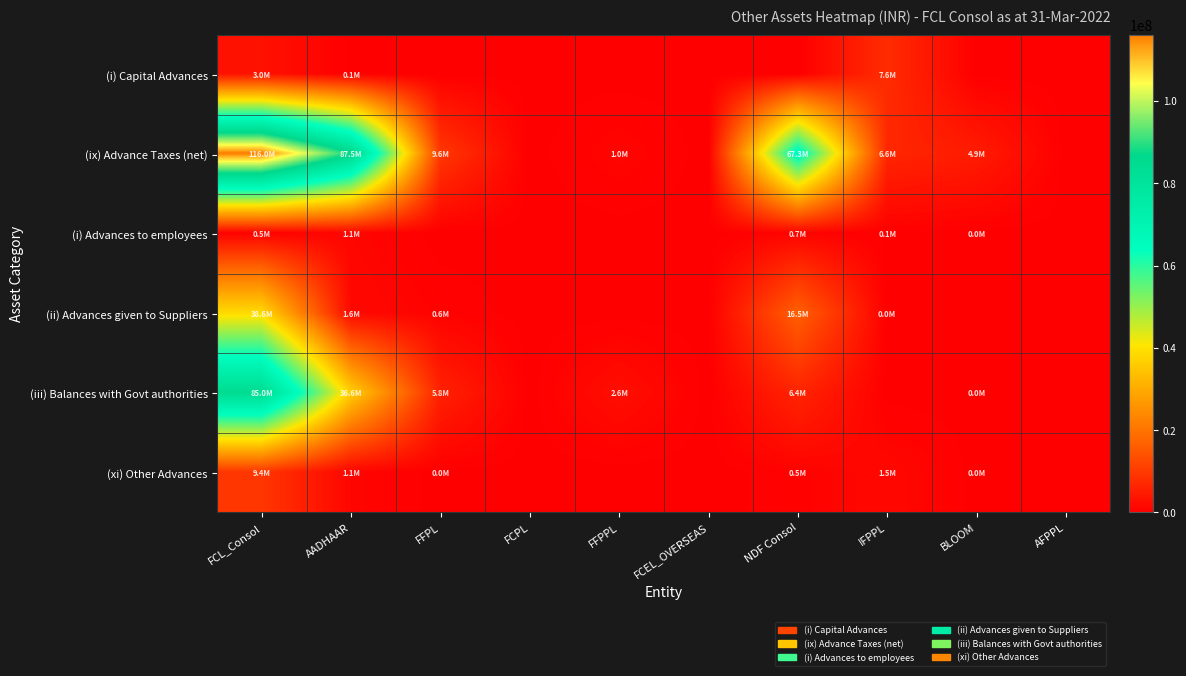

Reading left to right, transcribe all the data shown in this chart.

(i) Capital Advances: FCL_Consol=3040433.4	AADHAAR=69300.0	FFPL=0.0	FCPL=0.0	FFPPL=0.0	FCEL_OVERSEAS=0.0	NDF Consol=0.0	IFPPL=7617500.0	BLOOM=0.0	AFPPL=0.0
(ix) Advance Taxes (net): FCL_Consol=116000949.4	AADHAAR=87501125.1	FFPL=9636578.5	FCPL=0.0	FFPPL=1037500.0	FCEL_OVERSEAS=0.0	NDF Consol=67317887.5	IFPPL=6633388.5	BLOOM=4900180.2	AFPPL=0.0
(i) Advances to employees: FCL_Consol=466978.0	AADHAAR=1120709.0	FFPL=0.0	FCPL=0.0	FFPPL=0.0	FCEL_OVERSEAS=0.0	NDF Consol=742556.0	IFPPL=80002.0	BLOOM=16603.0	AFPPL=0.0
(ii) Advances given to Suppliers: FCL_Consol=38587401.0	AADHAAR=1600314.2	FFPL=569019.0	FCPL=0.0	FFPPL=0.0	FCEL_OVERSEAS=0.0	NDF Consol=16478881.6	IFPPL=13511.8	BLOOM=0.0	AFPPL=0.0
(iii) Balances with Govt authorities: FCL_Consol=84993414.4	AADHAAR=36575548.2	FFPL=5772888.9	FCPL=0.0	FFPPL=2590628.0	FCEL_OVERSEAS=0.0	NDF Consol=6374447.3	IFPPL=0.0	BLOOM=692.4	AFPPL=0.0
(xi) Other Advances: FCL_Consol=9411500.6	AADHAAR=1057523.6	FFPL=14810.0	FCPL=0.0	FFPPL=0.0	FCEL_OVERSEAS=0.0	NDF Consol=523002.1	IFPPL=1486486.0	BLOOM=49228.3	AFPPL=0.0